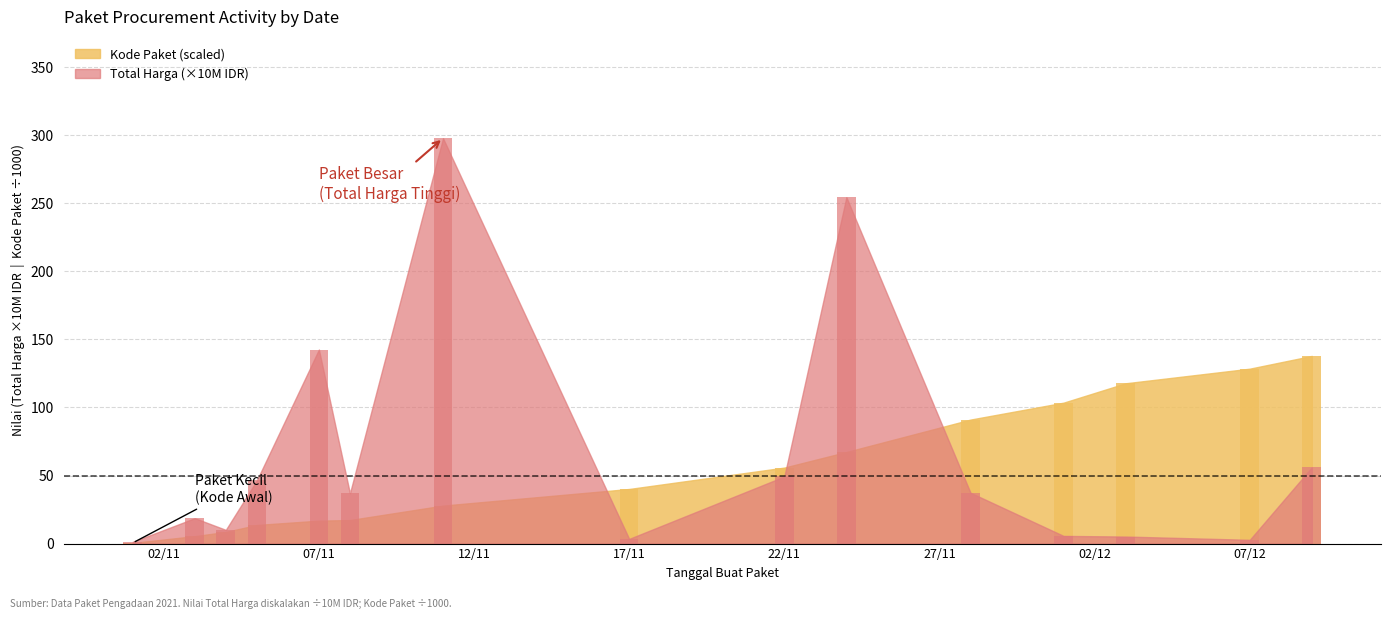

What position from the left is 2021-11-24?

10